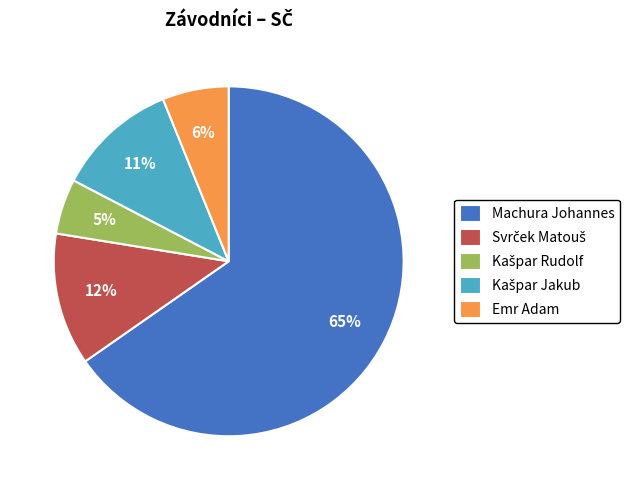

The Machura Johannes slice represents 65% of the pie. True or false?

True